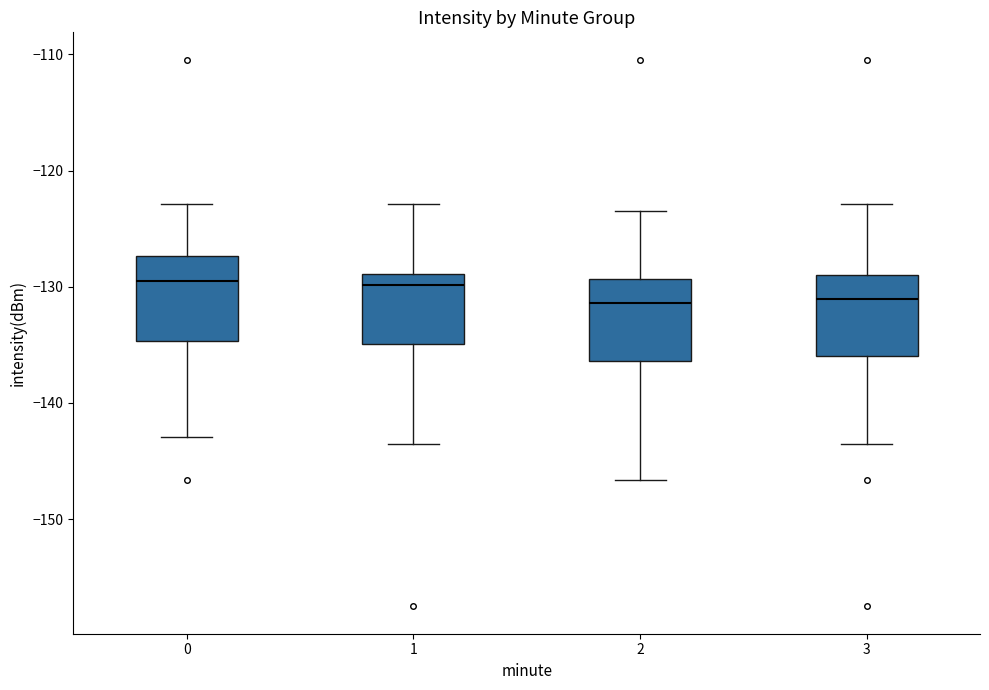

Reading left to right, transcribe this box plot: for each box, give where its median line is, the range the box spans, and where its two whiskers end, as read against the y-axis. The values are not printed on the chart, so give them approximately, as read against the axis.

0: median -130, box -135 to -127, whiskers -143 to -123
1: median -130, box -135 to -129, whiskers -144 to -123
2: median -131, box -136 to -129, whiskers -147 to -123
3: median -131, box -136 to -129, whiskers -144 to -123